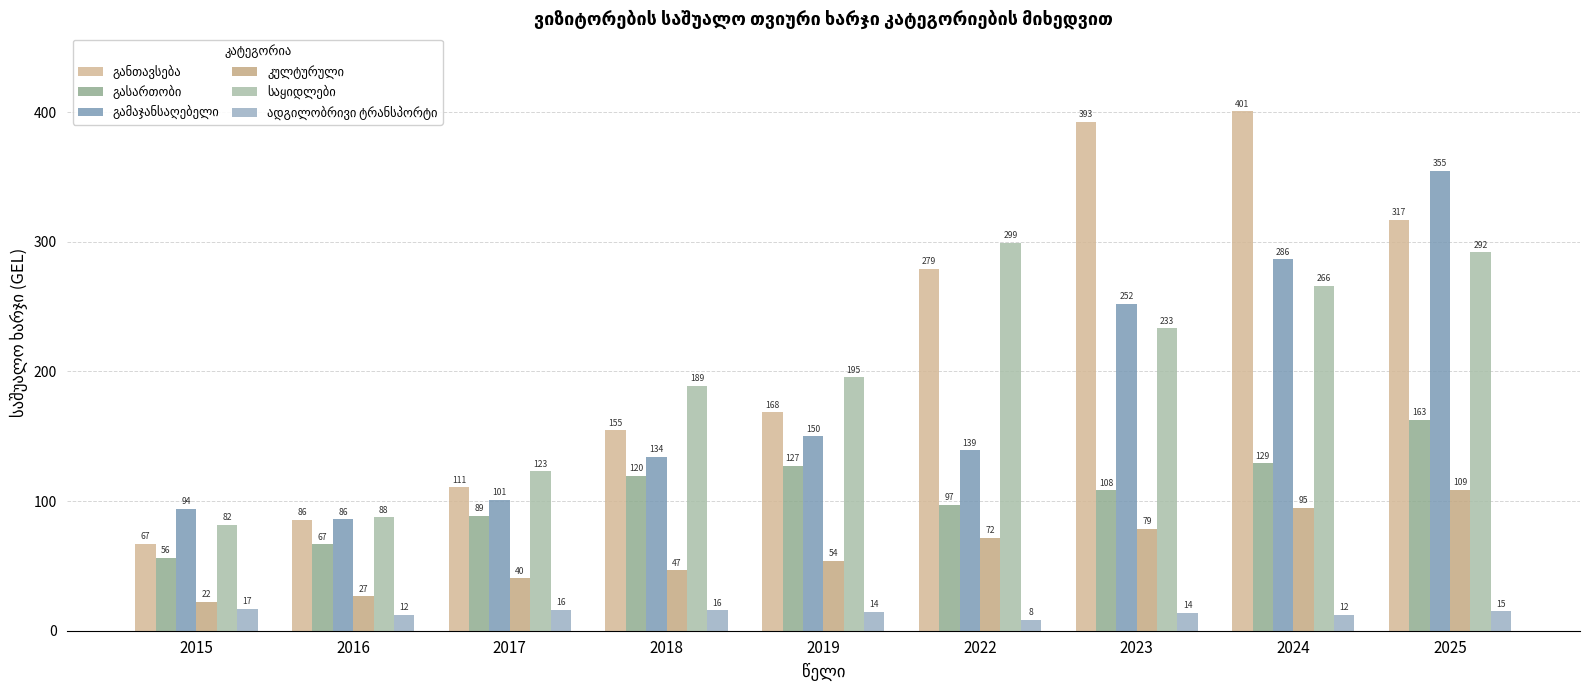

Reading left to right, what are all the values shown in this chart?

განთავსება: 66.9	85.6	110.6	154.5	168.4	279.3	392.7	400.7	317.0
გასართობი: 56.4	66.7	88.8	119.6	127.4	97.0	108.4	129.1	162.8
გამაჯანსაღებელი: 94.2	86.0	101.1	134.3	150.0	139.1	252.2	286.4	354.7
კულტურული: 22.3	26.6	40.3	46.7	53.7	71.6	78.6	95.0	108.5
საყიდლები: 81.5	87.5	123.0	188.9	195.3	299.4	233.1	266.1	291.8
ადგილობრივი ტრანსპორტი: 16.8	12.4	16.3	15.7	14.4	8.5	13.6	12.4	15.0